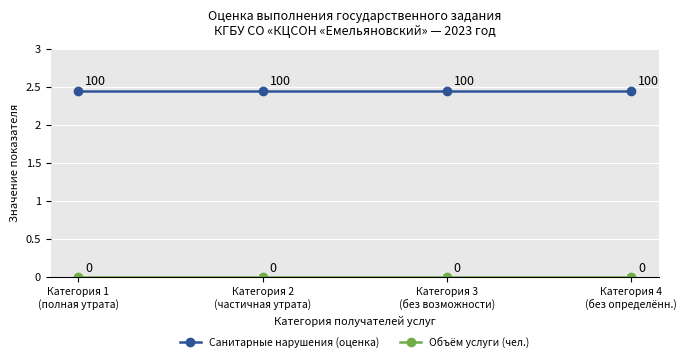

What position from the left is Категория 4
(без определённ.)?

4